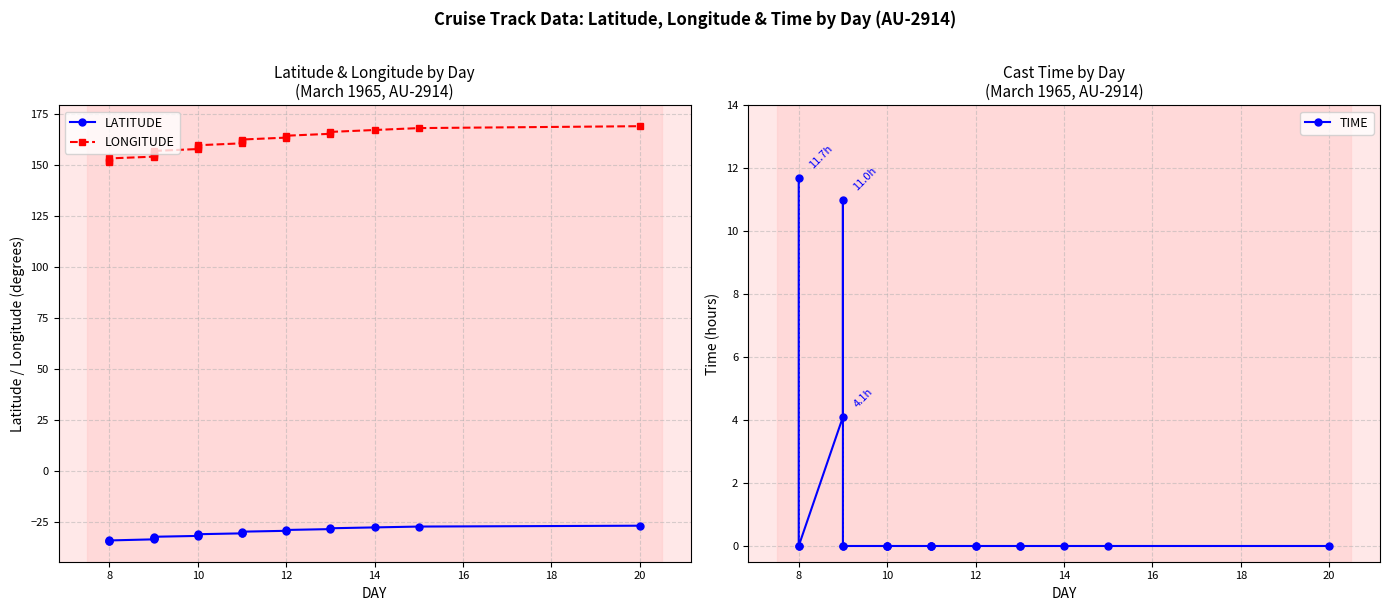

Which series has the largest range (max minus min)?

LONGITUDE